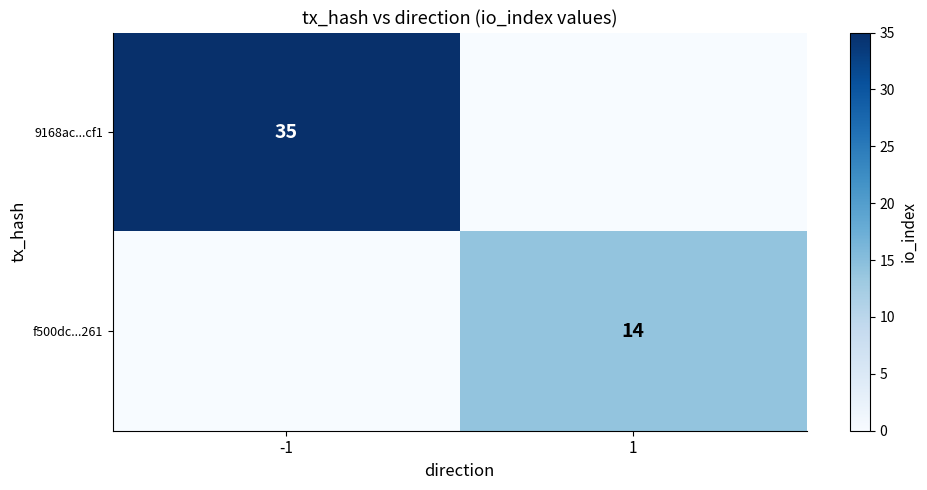

True or false: 9168ac...cf1 has a value of 53 at -1.

False